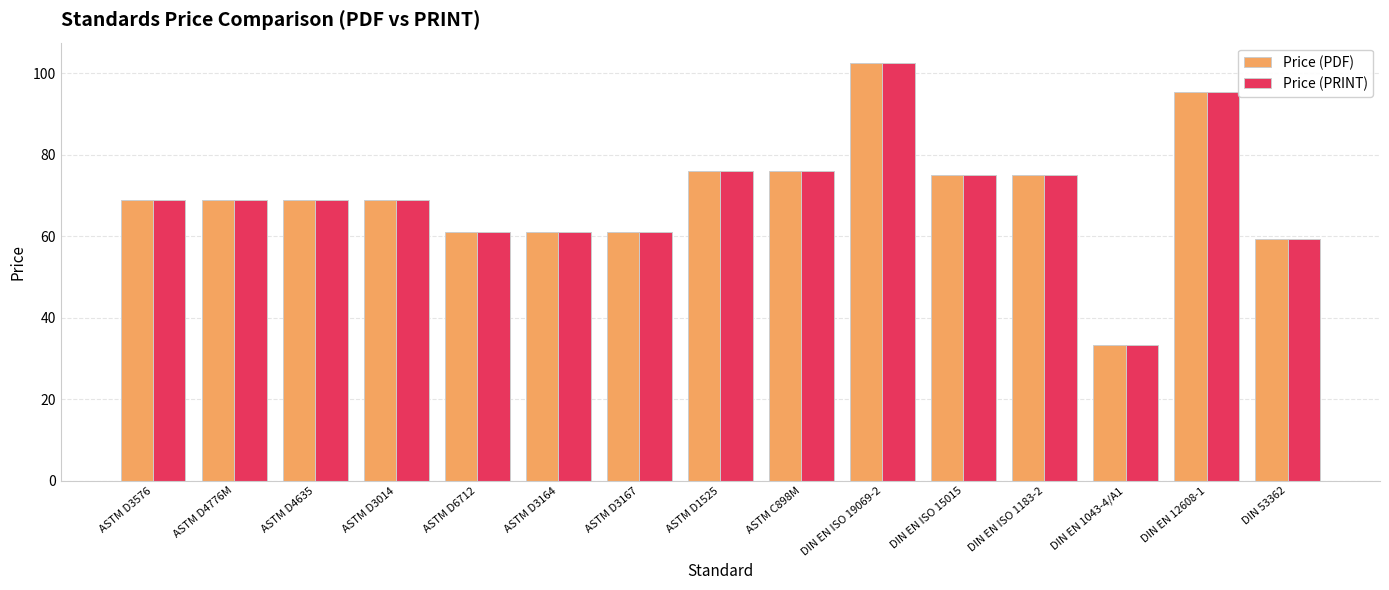

What is the sum of the Price (PDF) values at DIN EN 12608-1 and DIN 53362?

154.8